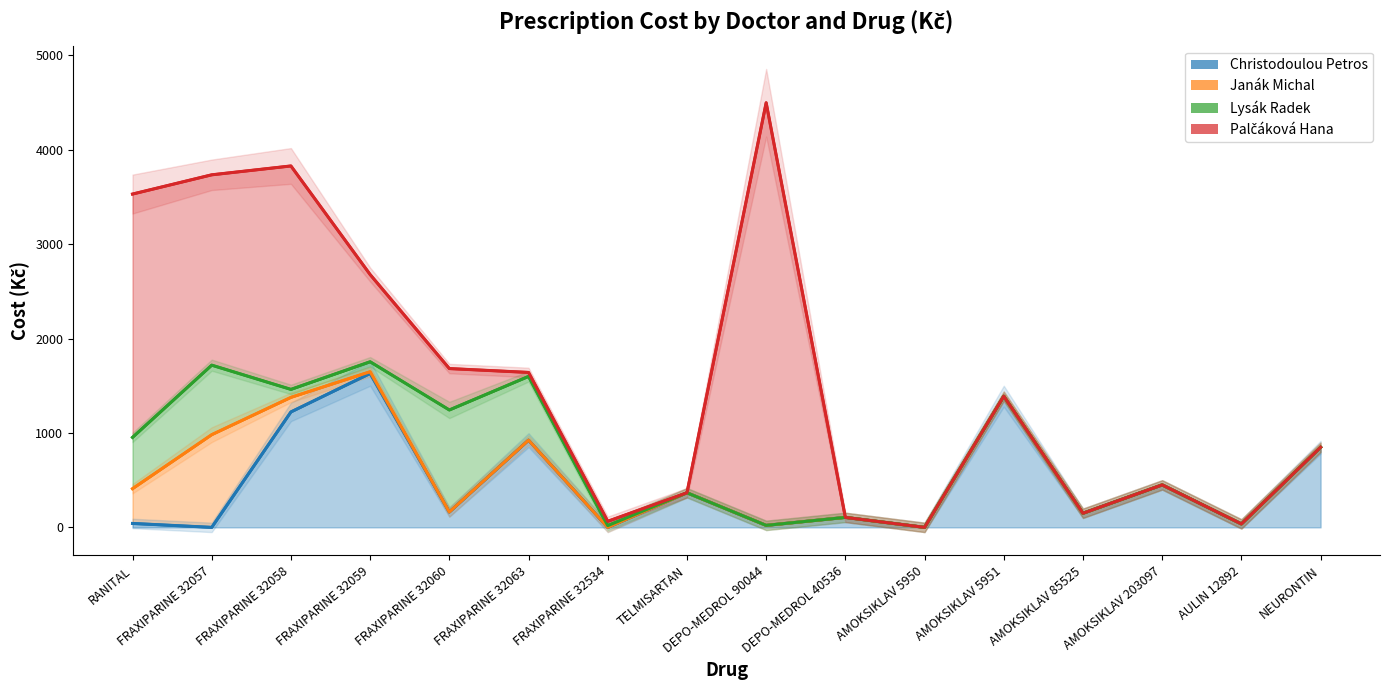

What is the maximum value shown in the chart?

4497.6